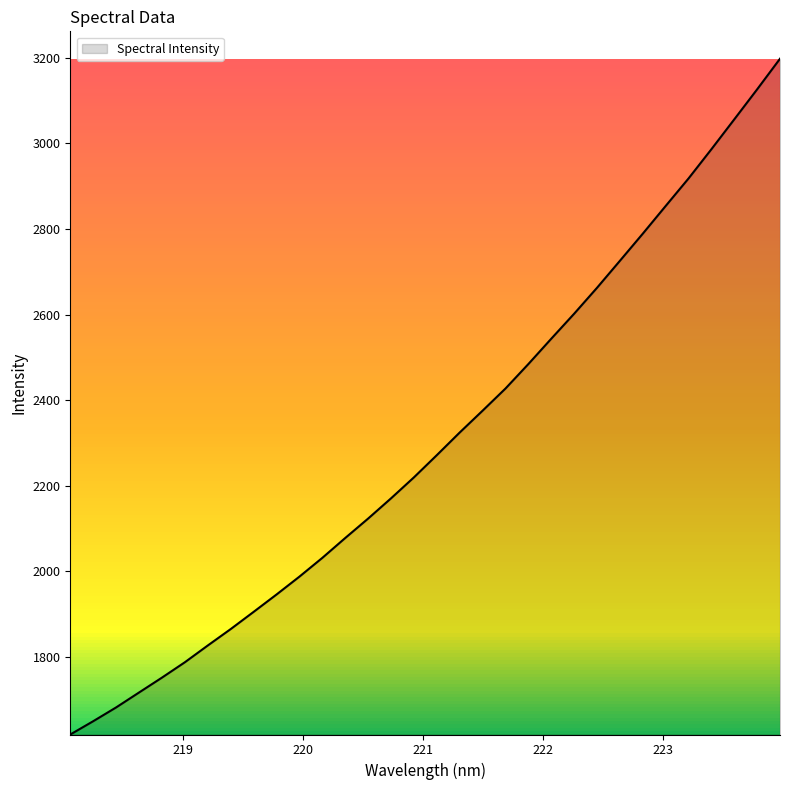

Count the number of data series in this chart.

1